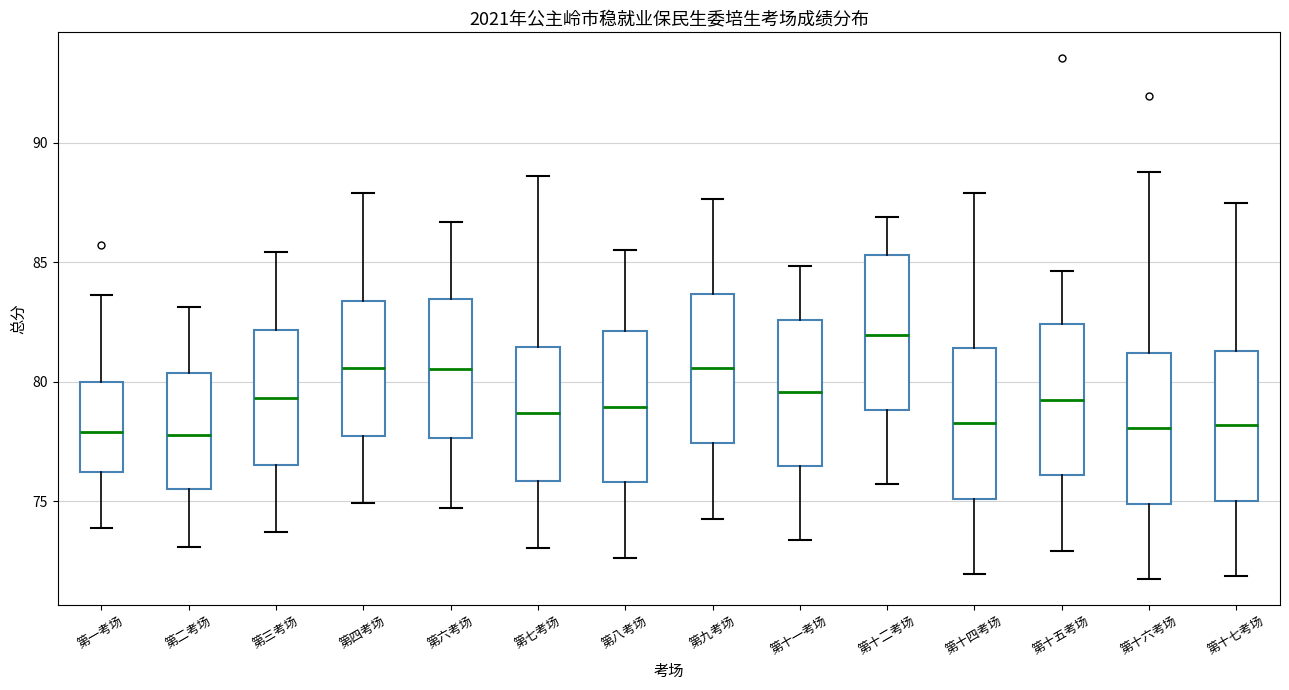

Reading left to right, transcribe this box plot: for each box, give where its median line is, the range the box spans, and where its two whiskers end, as read against the y-axis. The values are not printed on the chart, so give them approximately, as read against the axis.

第一考场: median 78.0, box 76.0 to 80.0, whiskers 74.0 to 83.5
第二考场: median 78.0, box 75.5 to 80.5, whiskers 73.0 to 83.0
第三考场: median 79.5, box 76.5 to 82.0, whiskers 73.5 to 85.5
第四考场: median 80.5, box 78.0 to 83.5, whiskers 75.0 to 88.0
第六考场: median 80.5, box 77.5 to 83.5, whiskers 74.5 to 86.5
第七考场: median 78.5, box 76.0 to 81.5, whiskers 73.0 to 88.5
第八考场: median 79.0, box 76.0 to 82.0, whiskers 72.5 to 85.5
第九考场: median 80.5, box 77.5 to 83.5, whiskers 74.5 to 87.5
第十一考场: median 79.5, box 76.5 to 82.5, whiskers 73.5 to 85.0
第十二考场: median 82.0, box 79.0 to 85.5, whiskers 75.5 to 87.0
第十四考场: median 78.5, box 75.0 to 81.5, whiskers 72.0 to 88.0
第十五考场: median 79.5, box 76.0 to 82.5, whiskers 73.0 to 84.5
第十六考场: median 78.0, box 75.0 to 81.0, whiskers 71.5 to 89.0
第十七考场: median 78.0, box 75.0 to 81.5, whiskers 72.0 to 87.5